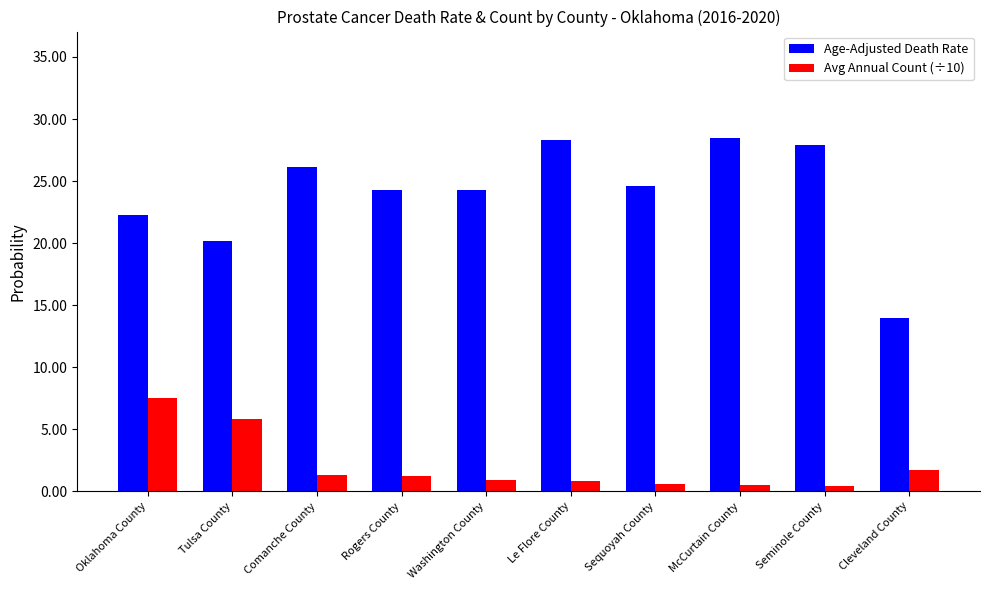

True or false: Avg Annual Count (÷10) has a value of 5.8 at Tulsa County.

True